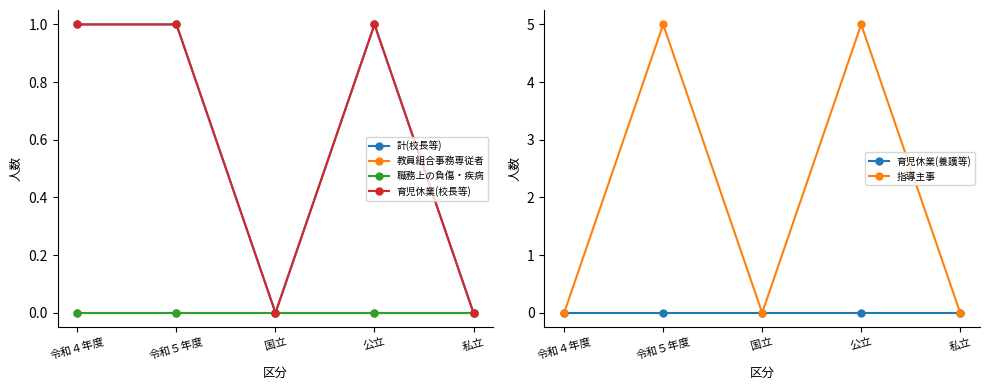

What are all the series names shown in the legend?

計(校長等), 教員組合事務専従者, 職務上の負傷・疾病, 育児休業(校長等), 育児休業(養護等), 指導主事